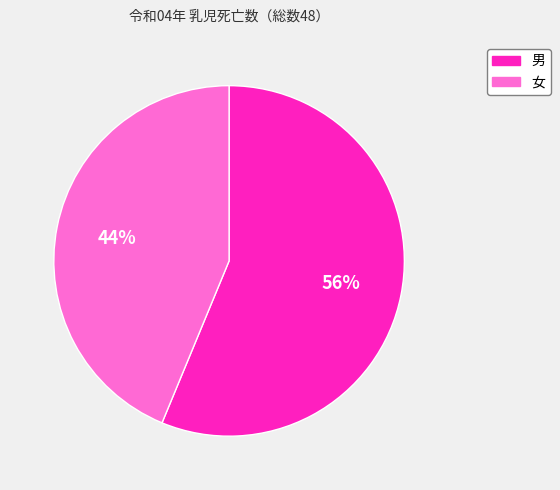

Between 男 and 女, which is larger?

男